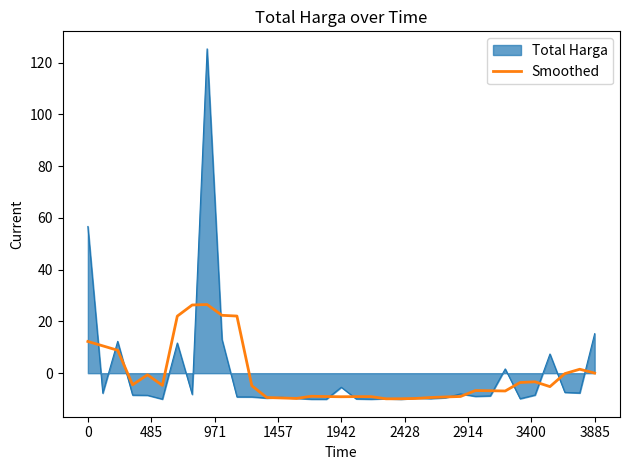

Rank the series by their maximum value, from highest to lowest.

Total Harga, Smoothed